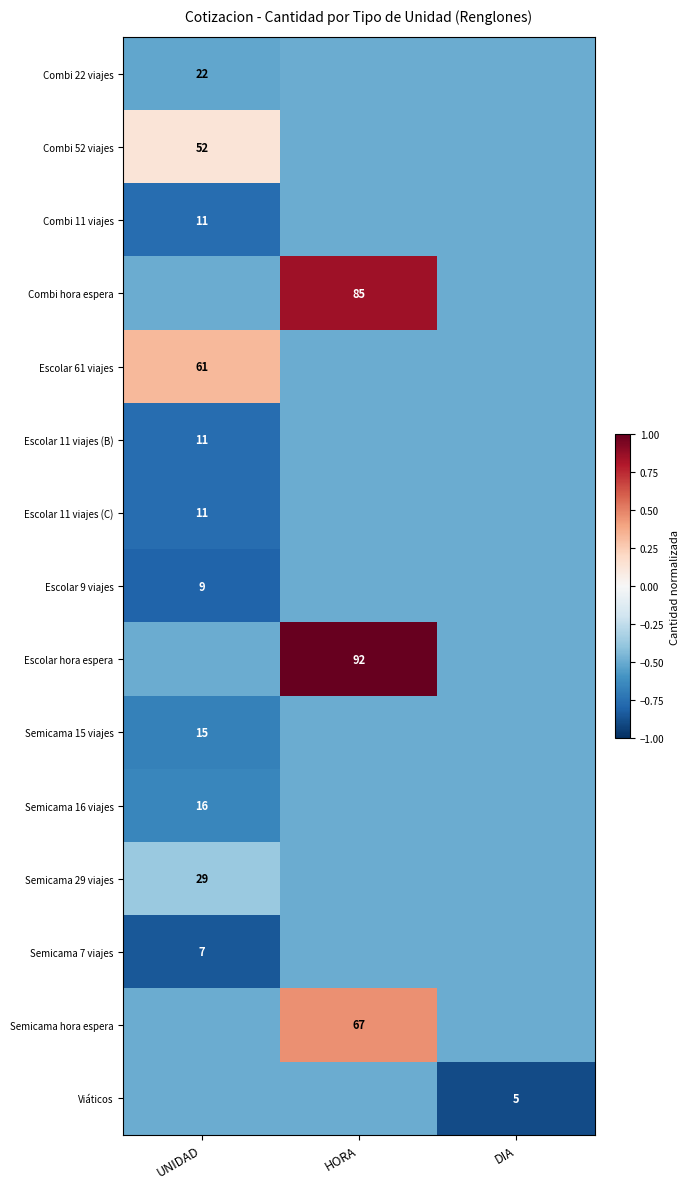

True or false: Escolar 61 viajes has a value of 61.0 at UNIDAD.

True